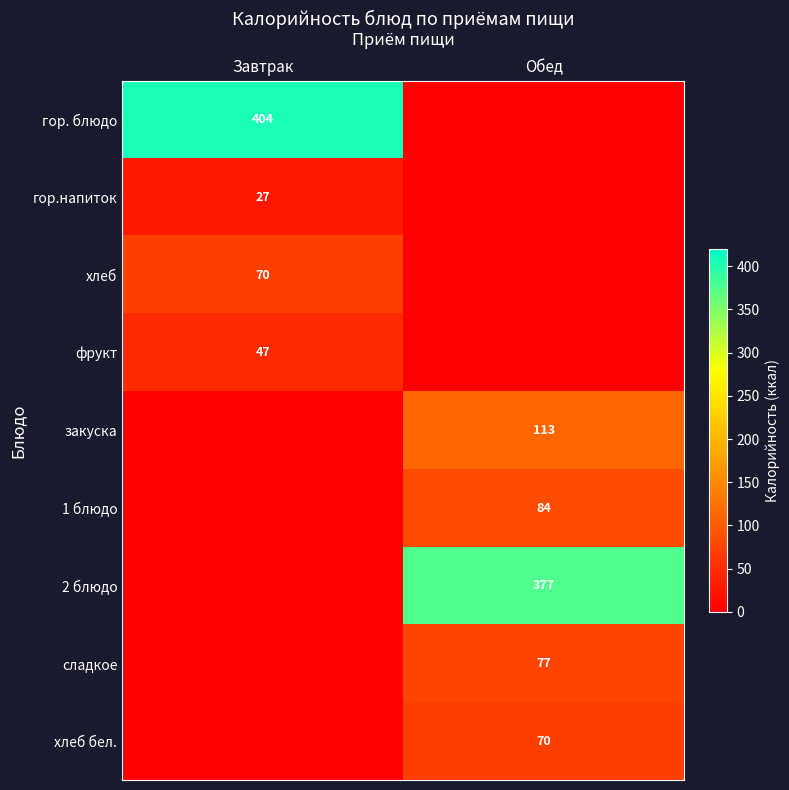

True or false: закуска has a value of 64 at Обед.

False